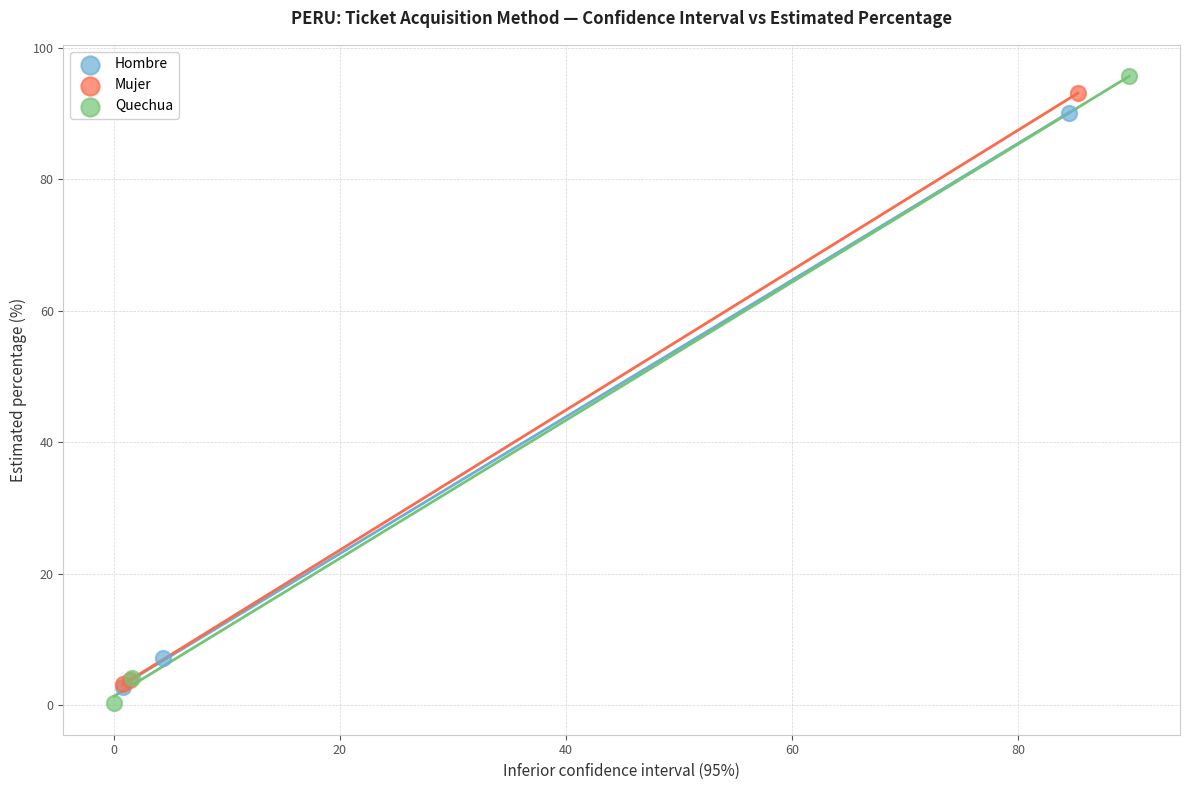

What are all the series names shown in the legend?

Hombre, Mujer, Quechua